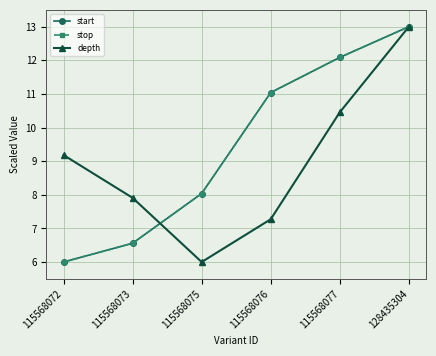

Reading left to right, what are all the values shown in this chart?

start: 115568072=6.0	115568073=6.6	115568075=8.0	115568076=11.0	115568077=12.1	128435304=13.0
stop: 115568072=6.0	115568073=6.6	115568075=8.0	115568076=11.0	115568077=12.1	128435304=13.0
depth: 115568072=9.2	115568073=7.9	115568075=6.0	115568076=7.3	115568077=10.5	128435304=13.0